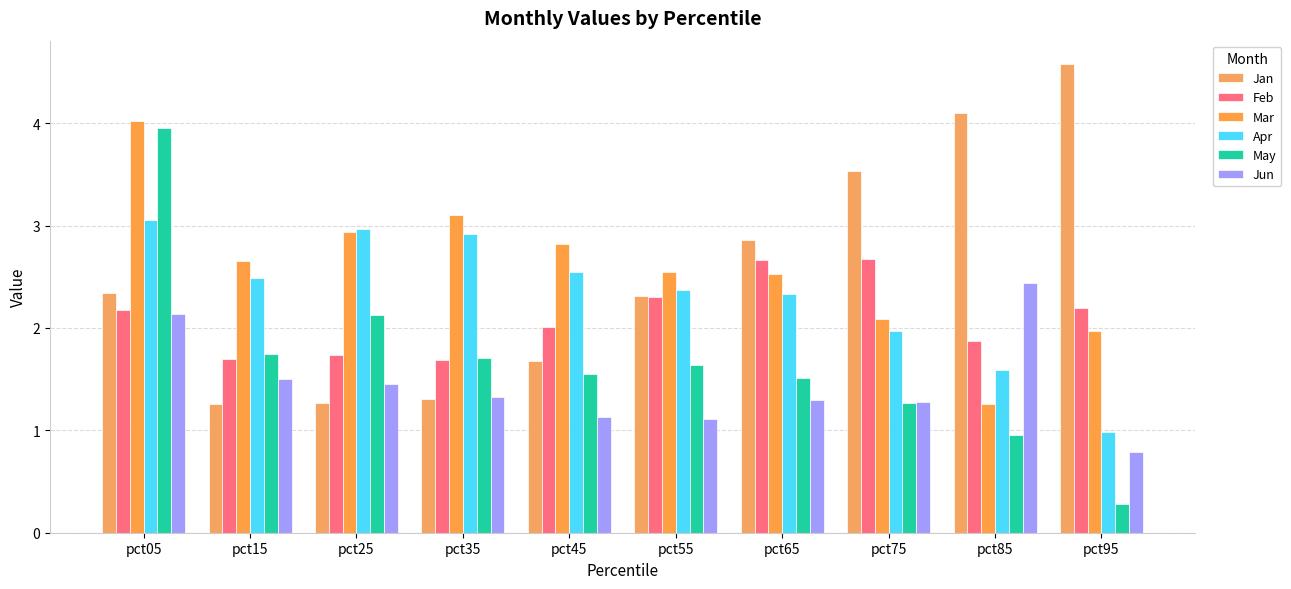

Reading left to right, extract all data points from this chart.

Jan: 2.3	1.3	1.3	1.3	1.7	2.3	2.9	3.5	4.1	4.6
Feb: 2.2	1.7	1.7	1.7	2.0	2.3	2.7	2.7	1.9	2.2
Mar: 4.0	2.7	2.9	3.1	2.8	2.5	2.5	2.1	1.3	2.0
Apr: 3.1	2.5	3.0	2.9	2.5	2.4	2.3	2.0	1.6	1.0
May: 4.0	1.7	2.1	1.7	1.5	1.6	1.5	1.3	1.0	0.3
Jun: 2.1	1.5	1.5	1.3	1.1	1.1	1.3	1.3	2.4	0.8